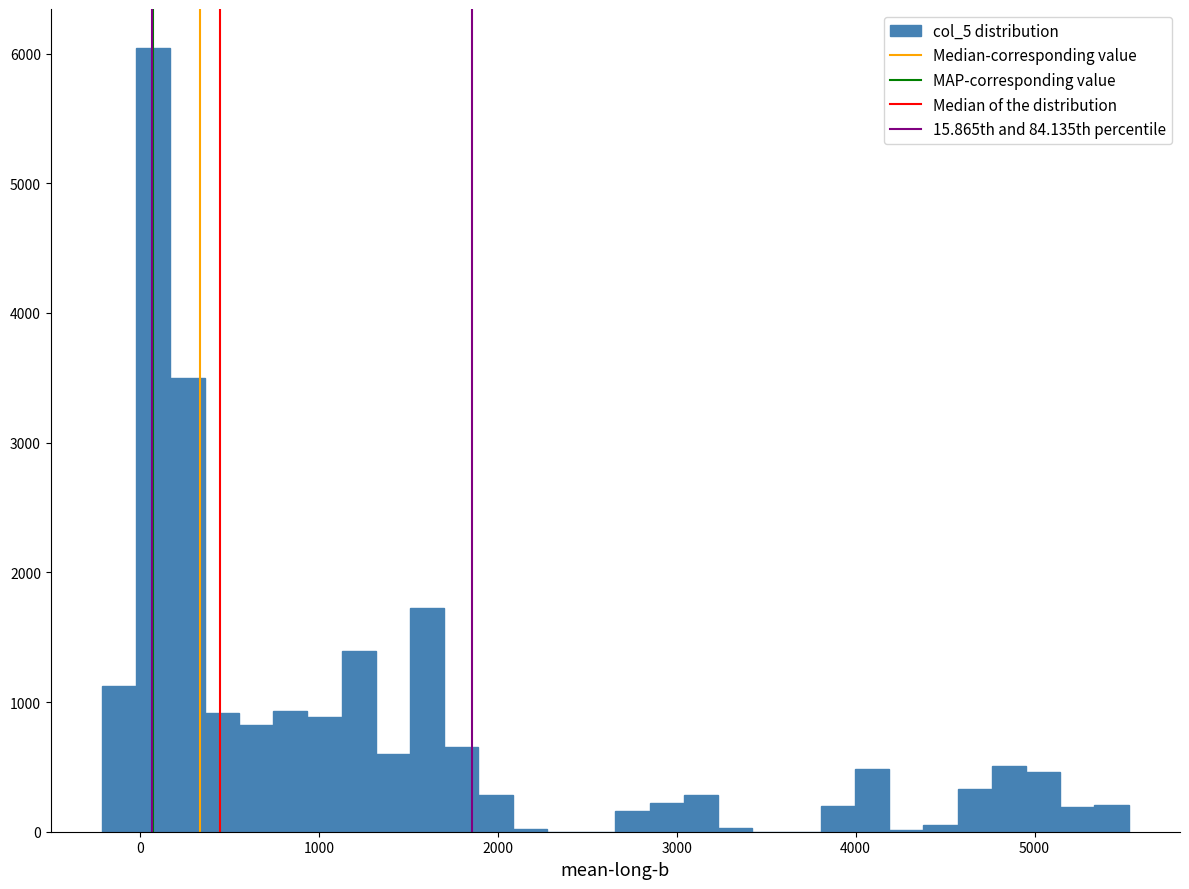

Read against the x-axis, roughly where is the centre of the tallest bar?

100